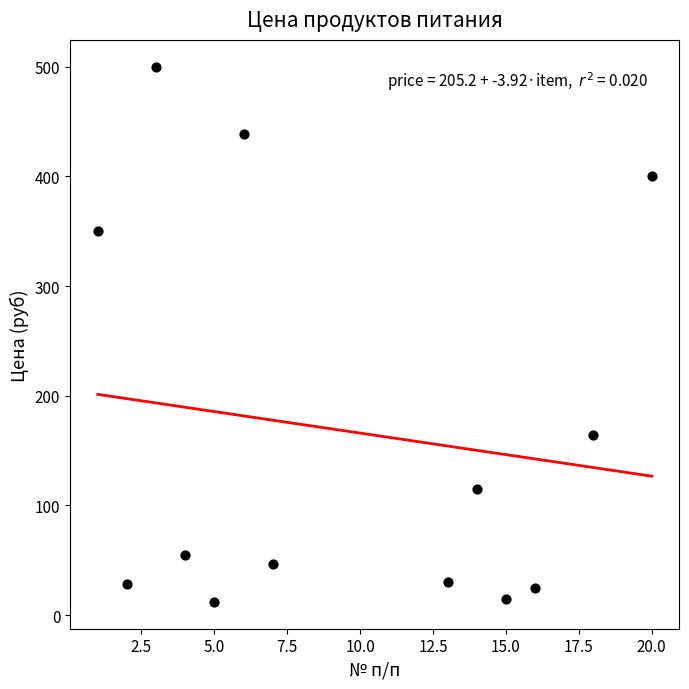

What is the range of Y values (max minus min)?

488.0